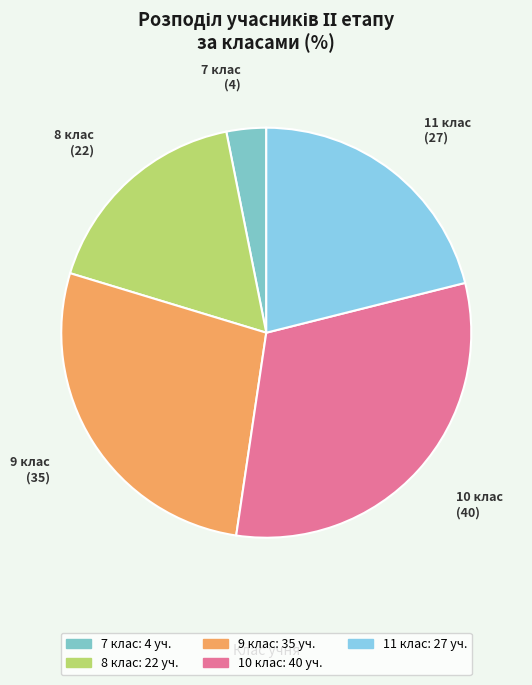

Does 10 represent more than half of the total?

No